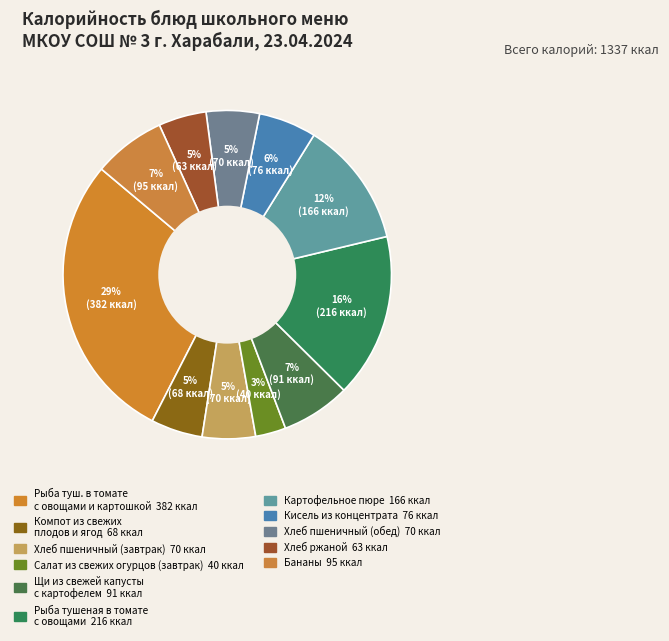

Rank the categories by value from highest to lowest.

Рыба туш. в томате
с овощами и картошкой, Рыба тушеная
в томате с овощами, Картофельное пюре, Бананы, Щи из свежей
капусты с картофелем, Кисель из концентрата, Хлеб пшеничный
(завтрак), Хлеб пшеничный
(обед), Компот из свежих
плодов и ягод, Хлеб ржаной, Салат из свежих
огурцов (завтрак)